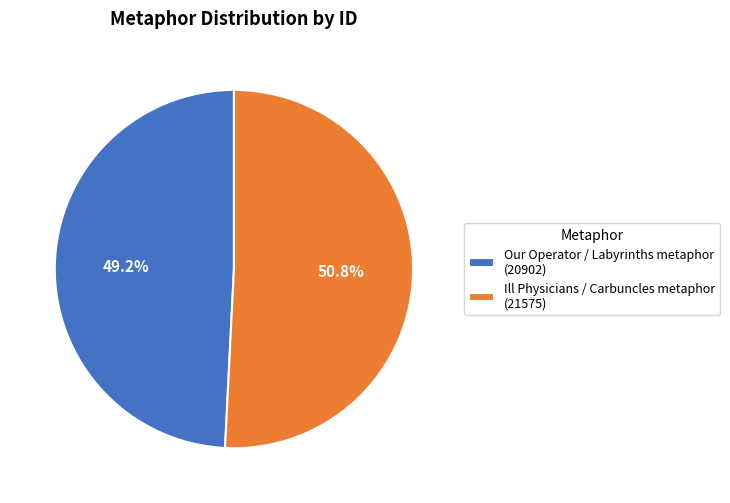

True or false: Ill Physicians / Carbuncles metaphor accounts for 51% of the total.

True